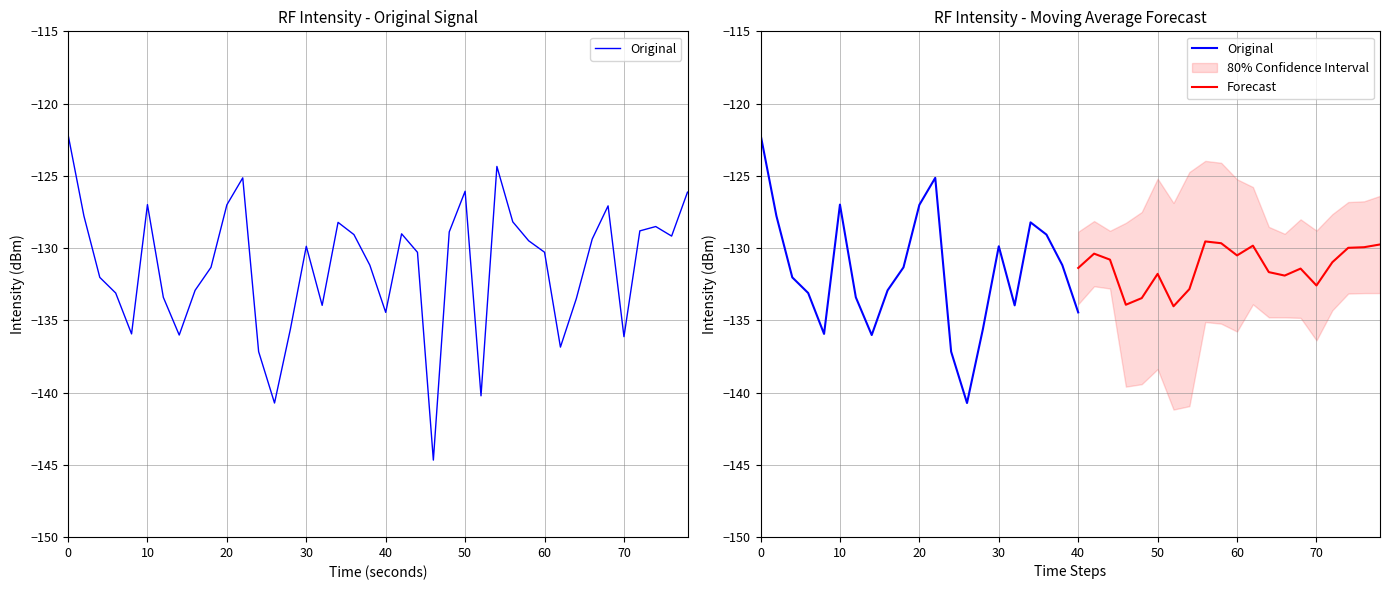

Read the value at 20.

-127.0